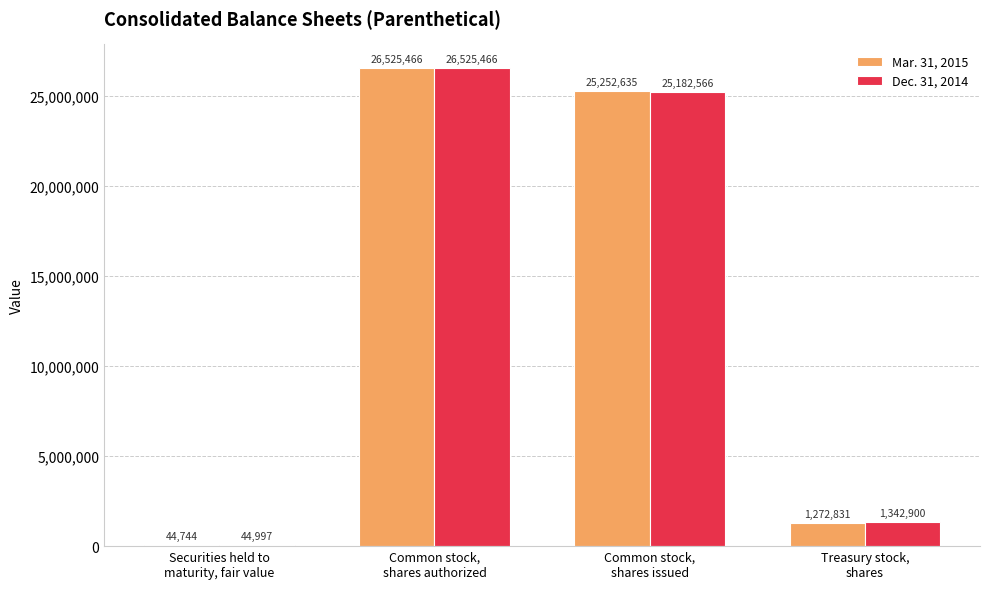

Are the bars horizontal?

No